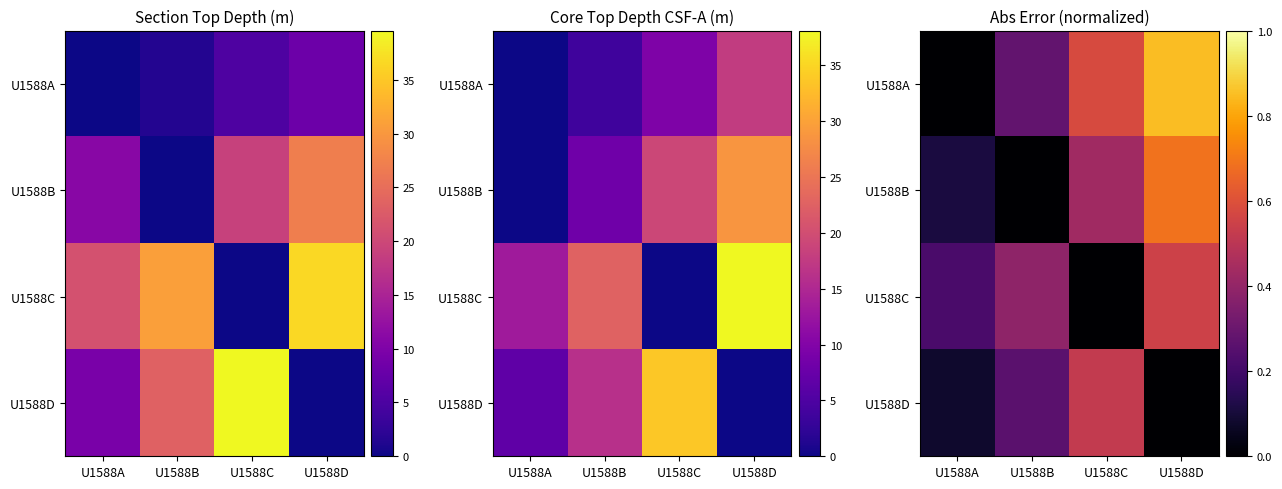

Which has a higher value, U1588A or U1588D?

U1588D